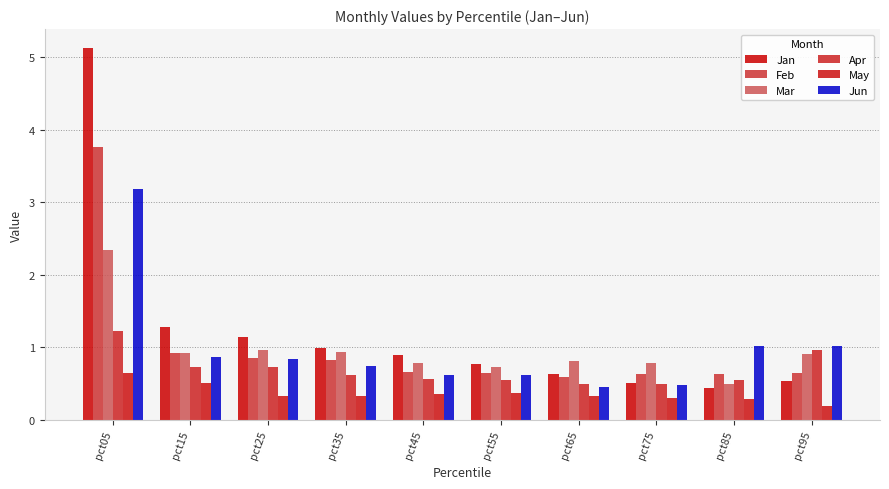

Which series has the largest range (max minus min)?

Jan